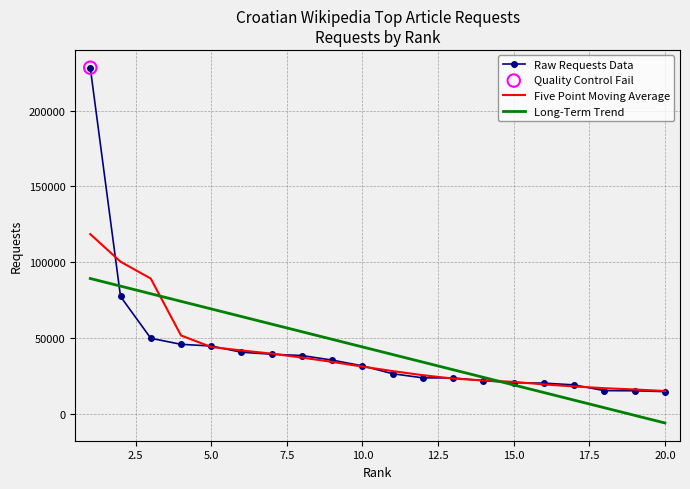

What is the smallest value displayed?

-6019.5